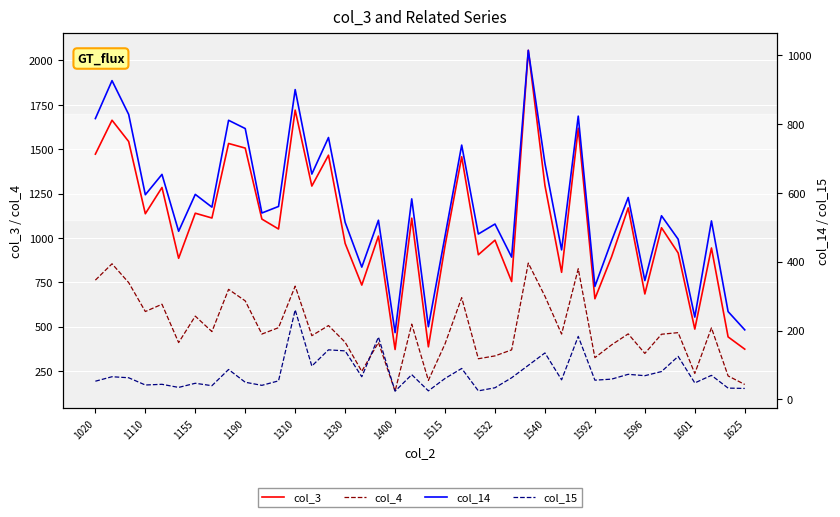

True or false: col_4 and col_15 cross at least once.

False